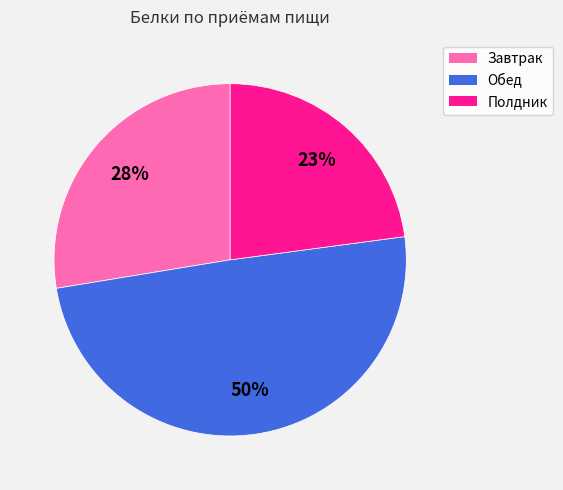

True or false: Завтрак accounts for 28% of the total.

True